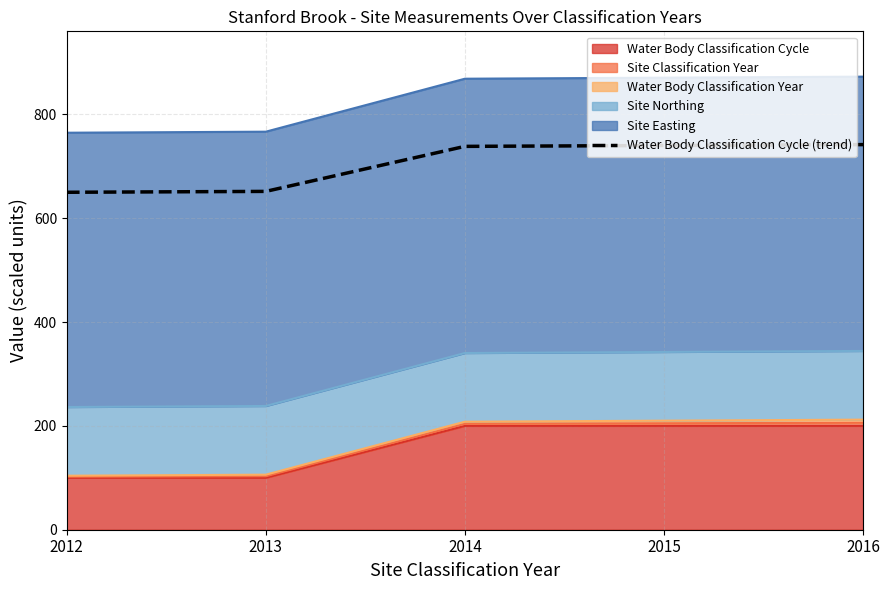

What is the change in value from 2014 to 2015?

+1.7